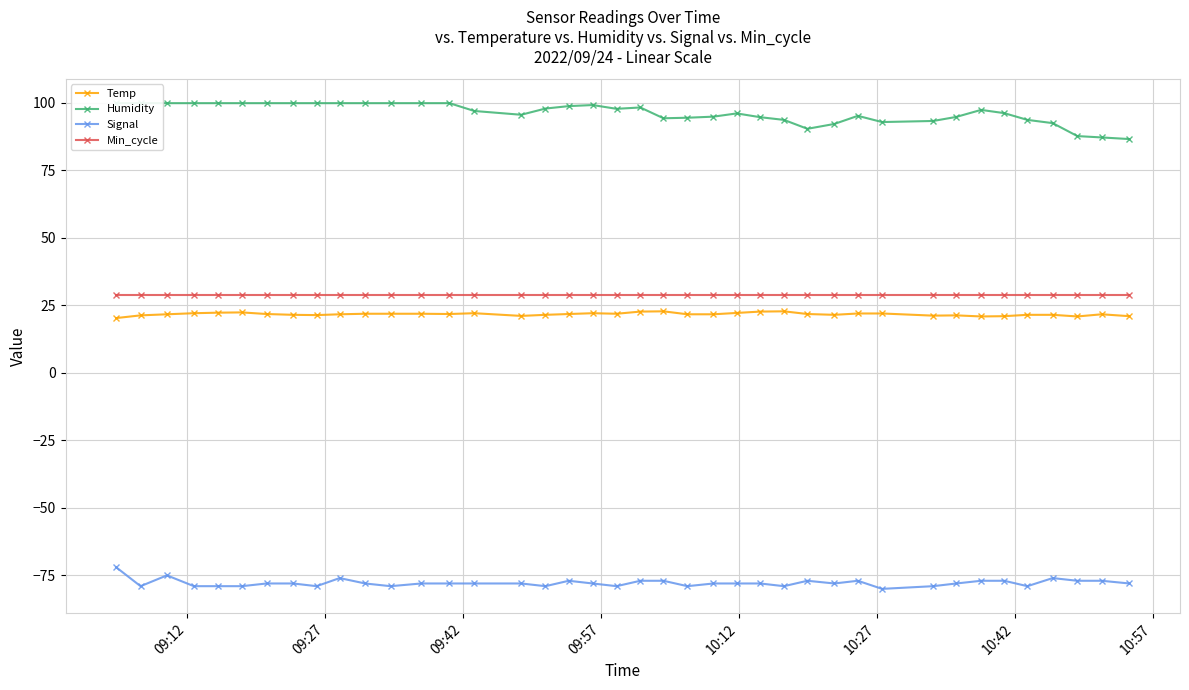

What is the value of the Min_cycle point at the 5th from the left?

29.0